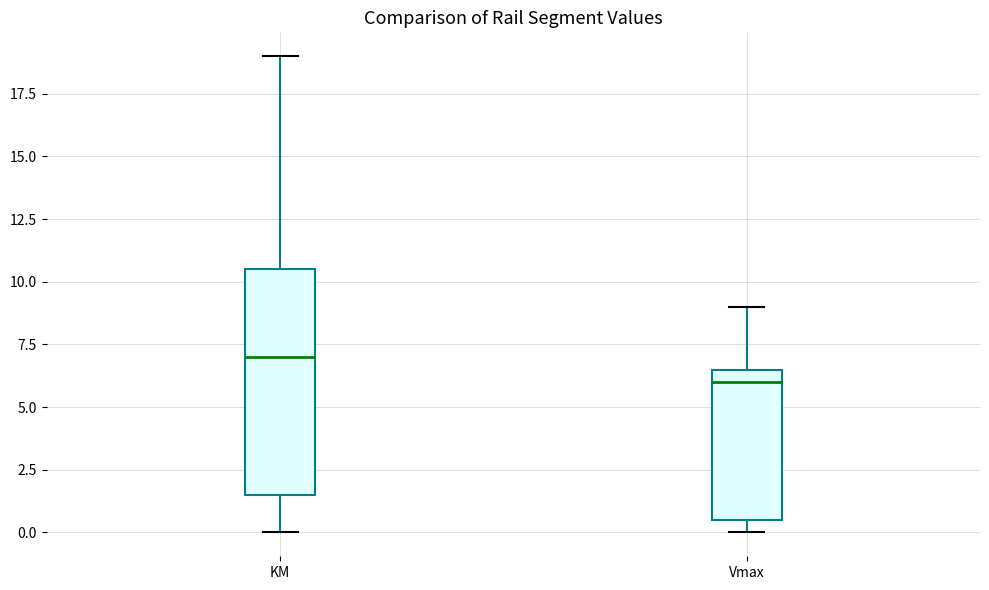

Reading left to right, transcribe this box plot: for each box, give where its median line is, the range the box spans, and where its two whiskers end, as read against the y-axis. The values are not printed on the chart, so give them approximately, as read against the axis.

KM: median 7.0, box 1.5 to 10.5, whiskers 0.0 to 19.0
Vmax: median 6.0, box 0.5 to 6.5, whiskers 0.0 to 9.0